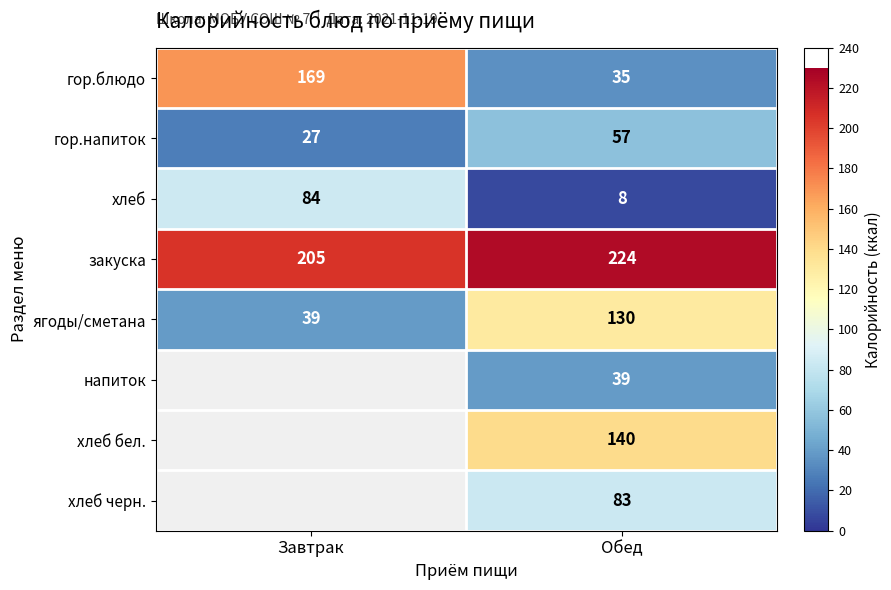

Is it true that хлеб equals 142.1 at Завтрак?

False